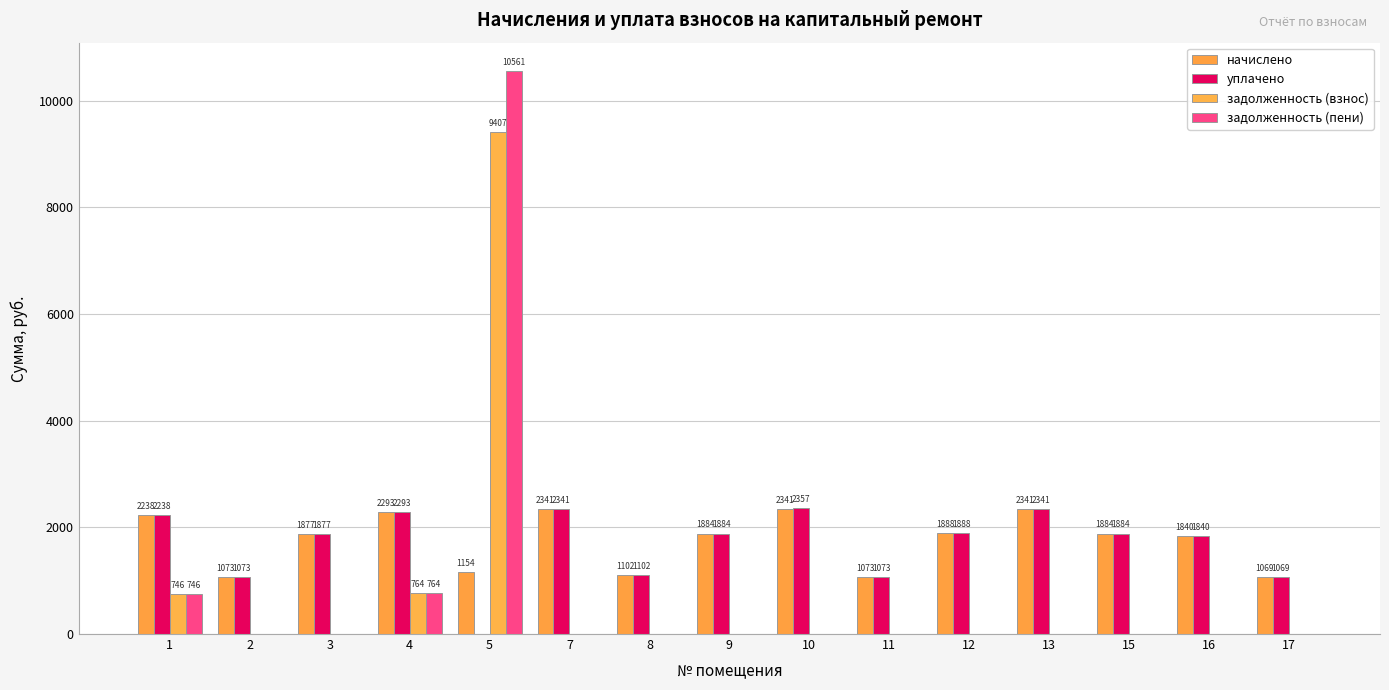

What is the difference between the начислено values at 10 and 8?

1238.9